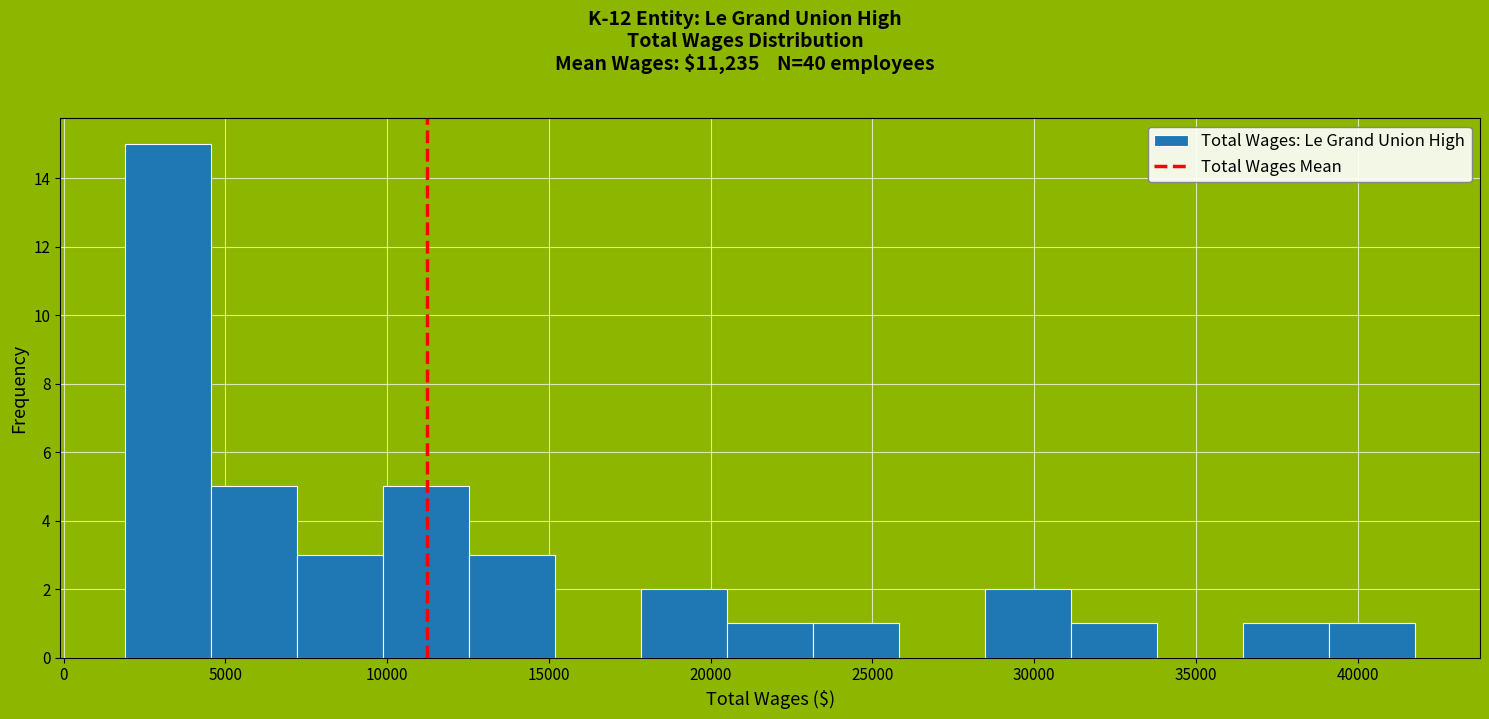

Reading left to right, list every bar in this chart as the range it spans on the x-axis followed by its height. Neither the bar edges nor the heights are printed on the chart, so give them approximately, as read against the axes.

2000 to 4500: 15
4500 to 7000: 5
7000 to 10000: 3
10000 to 12500: 5
12500 to 15000: 3
15000 to 18000: 0
18000 to 20500: 2
20500 to 23000: 1
23000 to 26000: 1
26000 to 28500: 0
28500 to 31000: 2
31000 to 34000: 1
34000 to 36500: 0
36500 to 39000: 1
39000 to 42000: 1